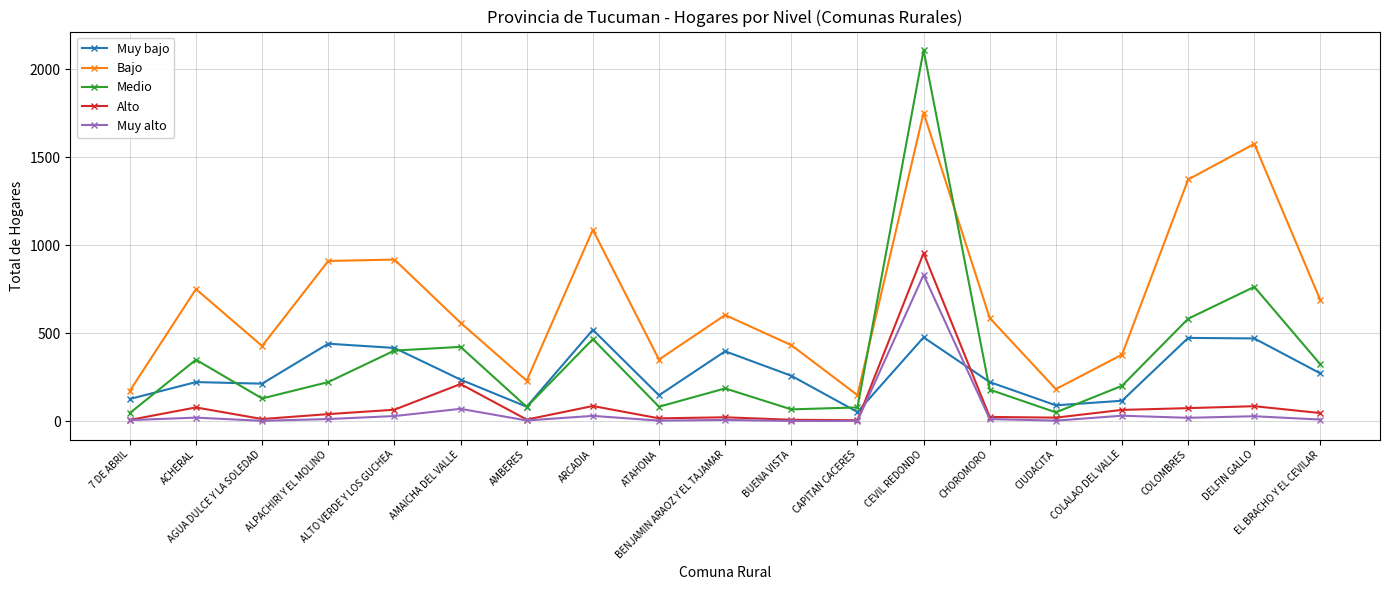

Which series has the largest total across all categories?

Bajo